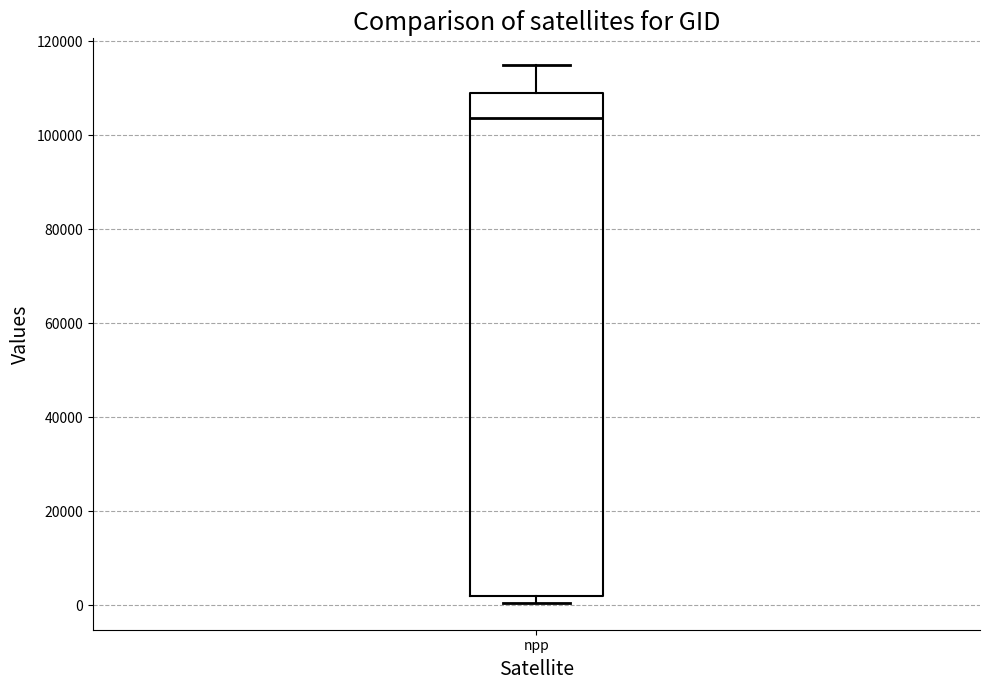

Read this box plot against the y-axis: the position of the median line, the range covered by the box, and the ends of both whiskers. The values are not printed on the chart, so give them approximately, as read against the axis.

median 104000, box 2000 to 108000, whiskers 0 to 114000